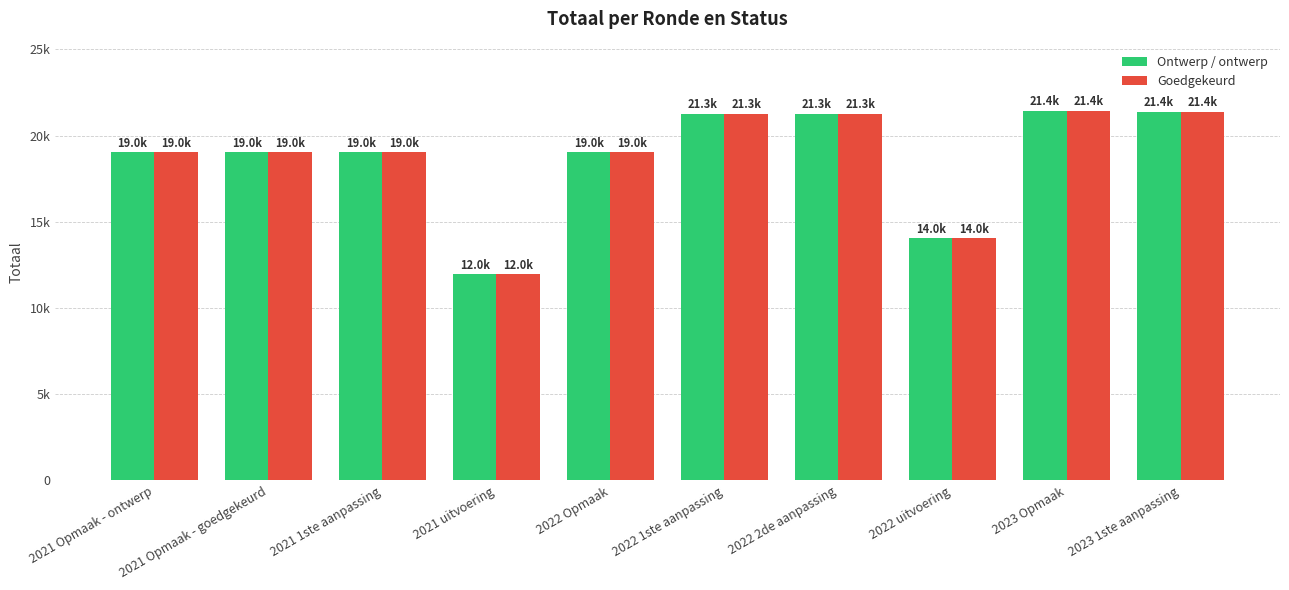

What is the sum of the Goedgekeurd values at 2022 uitvoering and 2021 1ste aanpassing?

33055